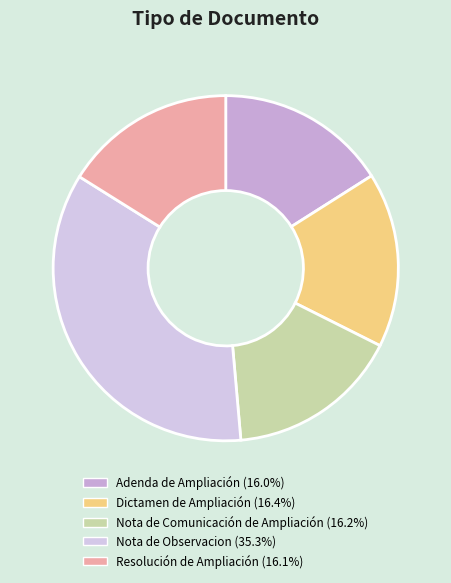

How many slices are in this pie chart?

5